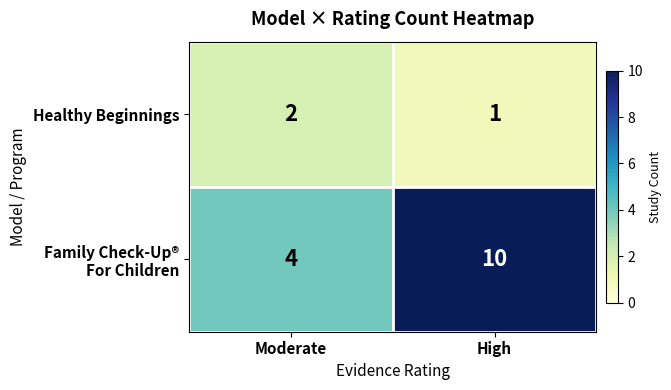

The Healthy Beginnings series shows 3 at Moderate. True or false?

False